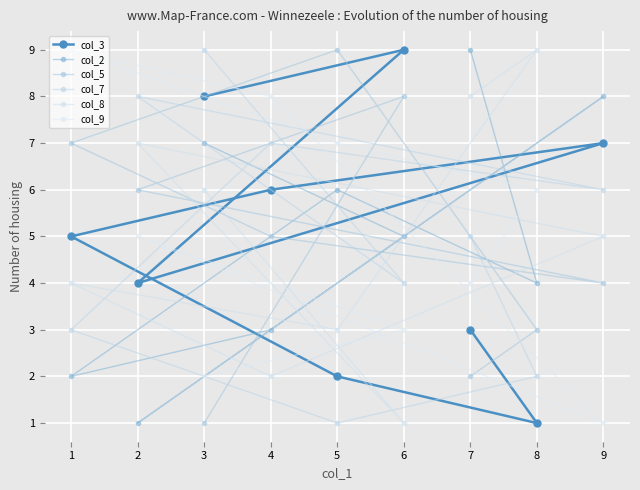

Count the number of data series in this chart.

6